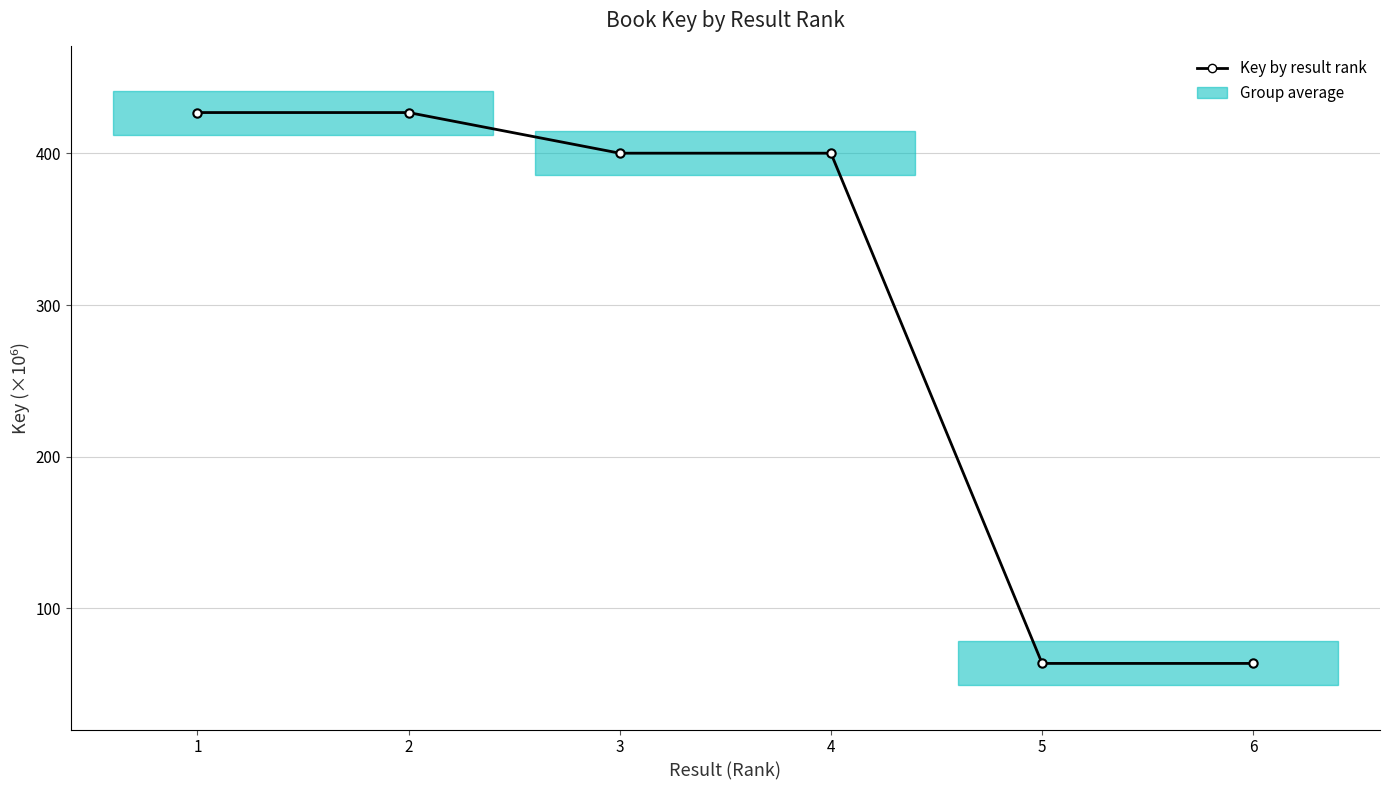

Which has a higher value, 4 or 6?

4